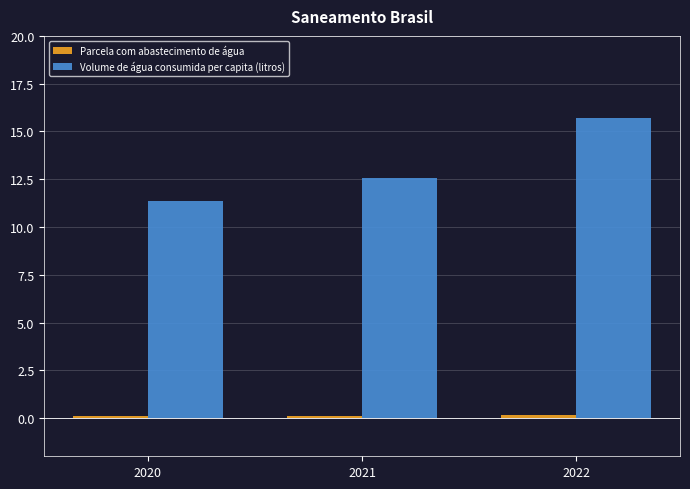

How many distinct data groups are displayed?

2